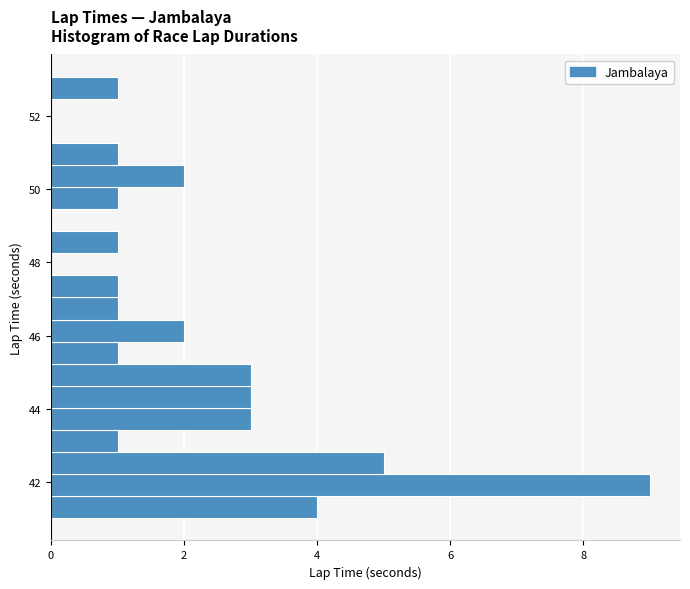

Around what value on the y-axis is the longest bar? Give the approximate position of its centre, as read against the axis.

42.0